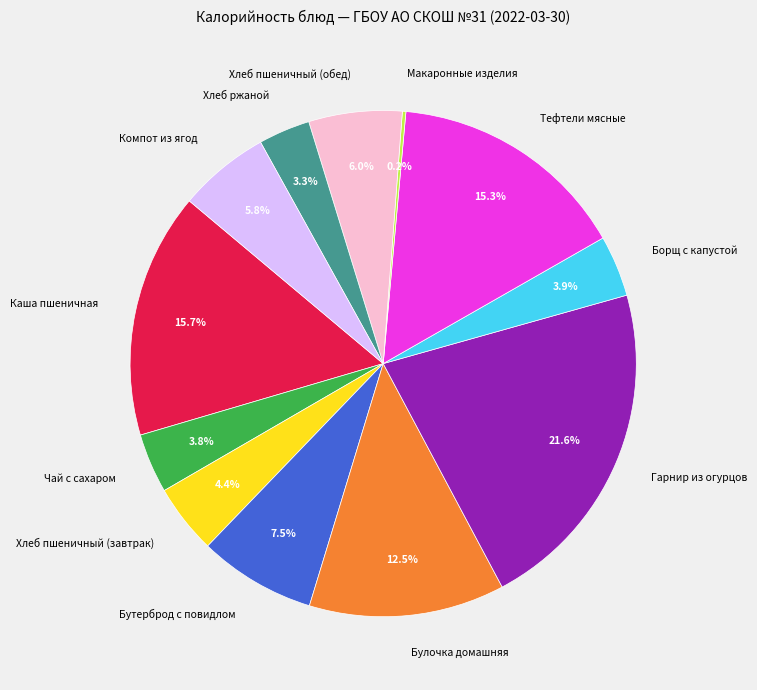

What is the largest slice in the pie chart?

Гарнир из огурцов